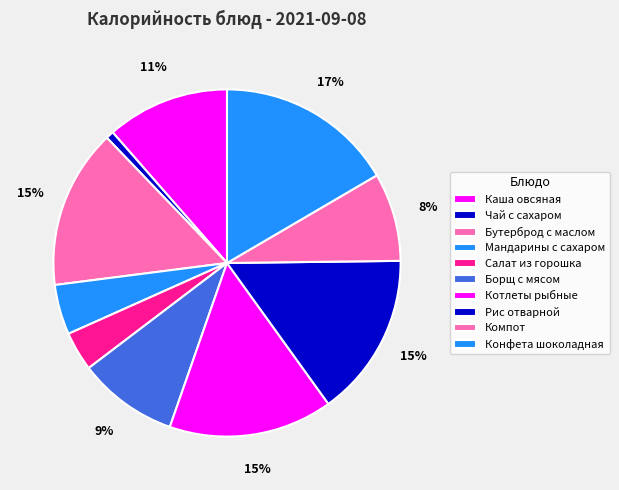

True or false: Каша овсяная accounts for 11% of the total.

True